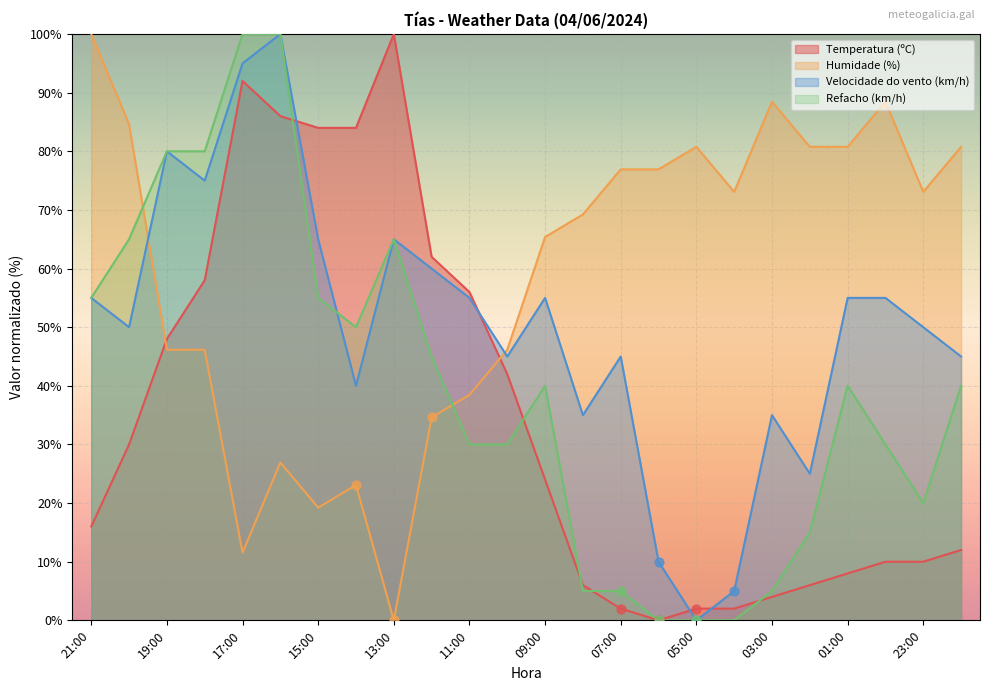

Which series reaches the minimum Y coordinate?

Temperatura (ºC)